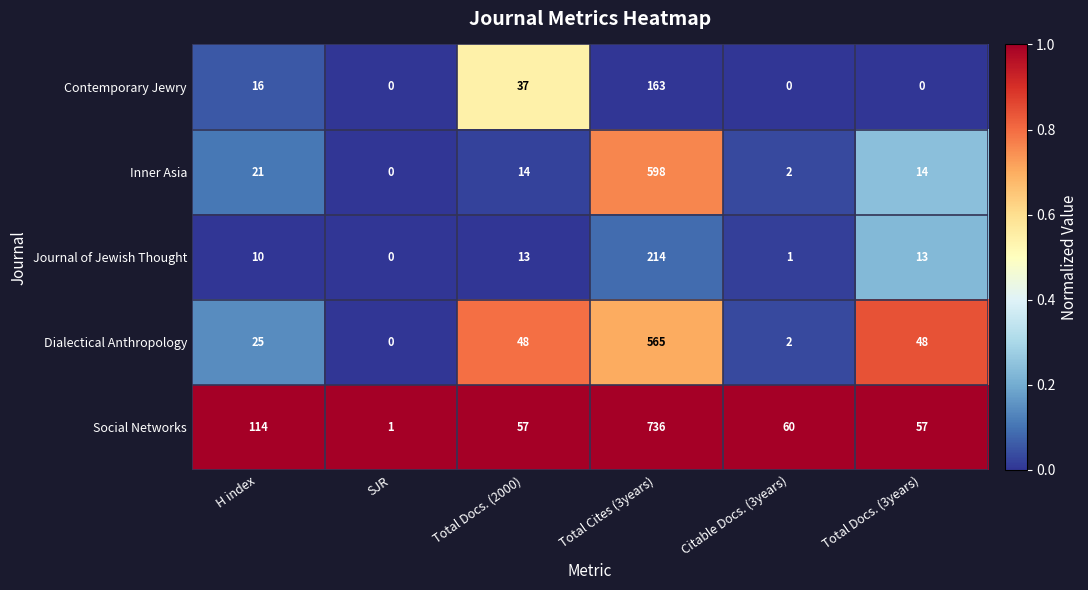

List the series in order of their peak value, lowest first.

Contemporary Jewry, Journal of Jewish Thought, Dialectical Anthropology, Inner Asia, Social Networks